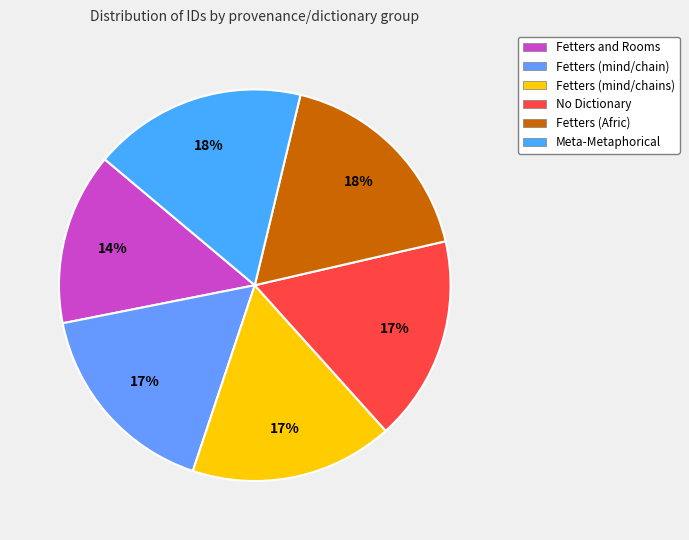

Which has a higher value, Fetters and Rooms or Fetters (mind/chains)?

Fetters (mind/chains)